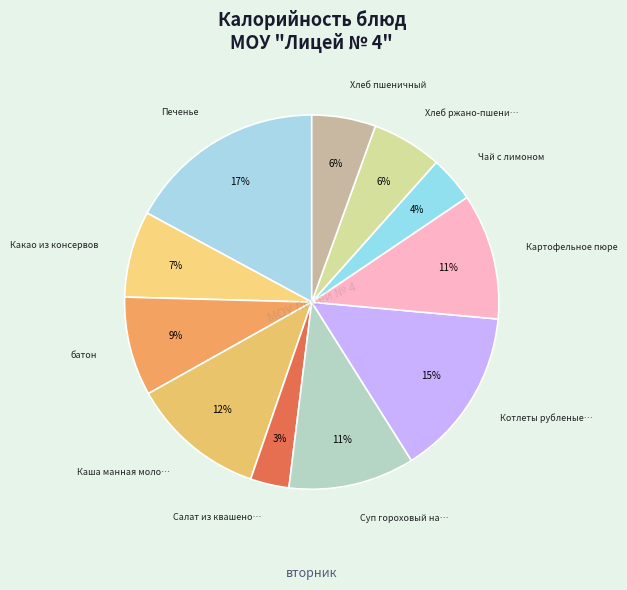

Rank the categories by value from highest to lowest.

Печенье, Котлеты рубленые из мяса птицы, Каша манная молочная, Суп гороховый на бульоне, Картофельное пюре, батон, Какао из консервов, Хлеб ржано-пшеничный, Хлеб пшеничный, Чай с лимоном, Салат из квашеной капусты